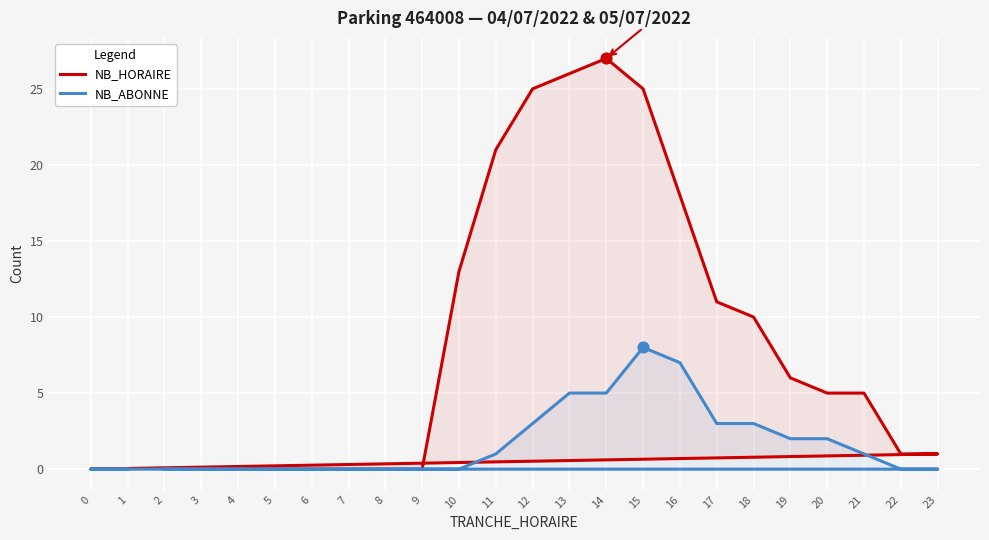

Which series contains the lowest Y value?

NB_HORAIRE